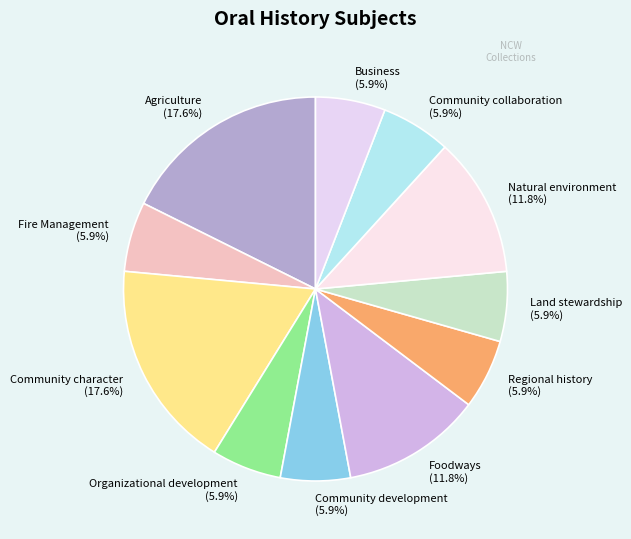

How many slices are in this pie chart?

11